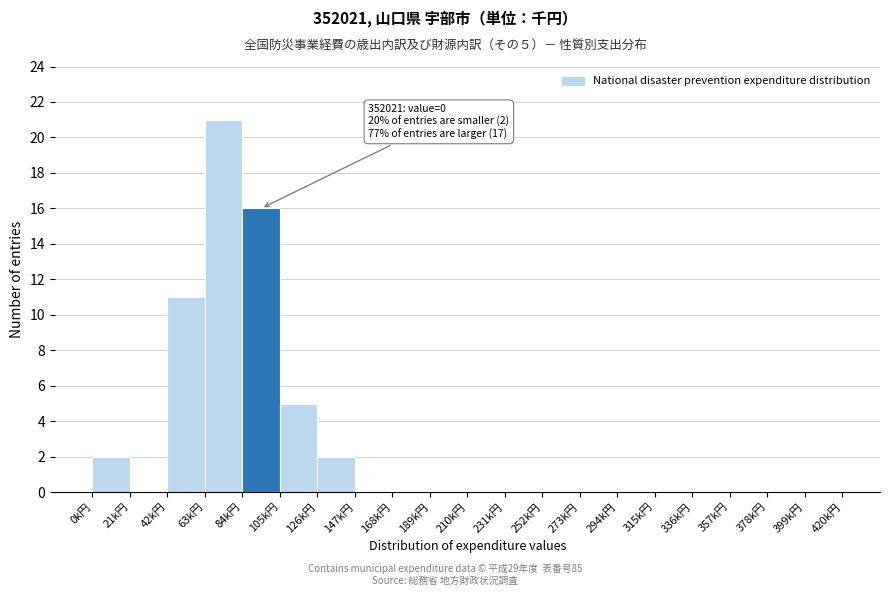

Which range on the x-axis has the tallest bar?

63 to 84